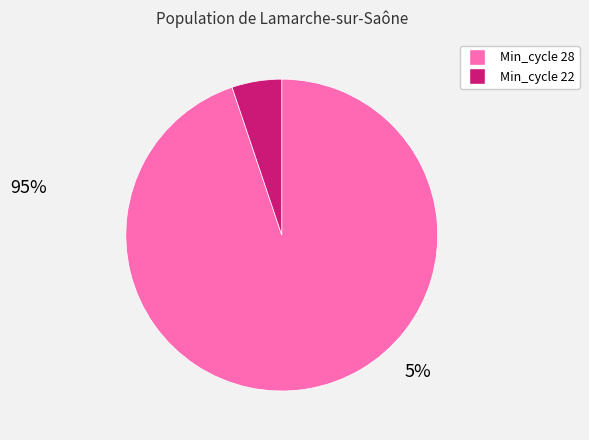

Which slice is the largest?

Min_cycle 28